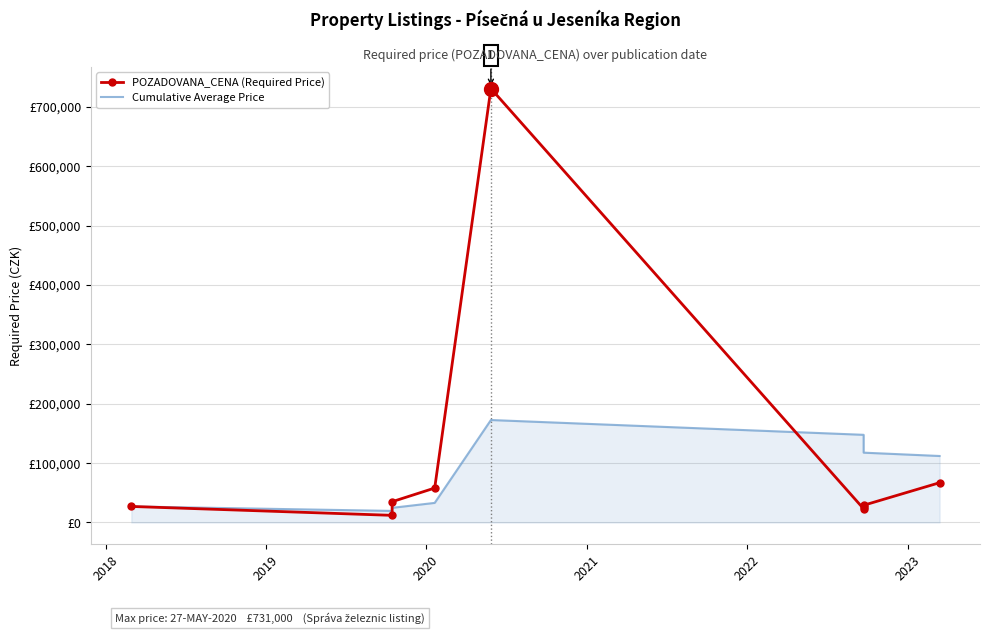

Is the value of Cumulative Average Price at 2019 greater than the value of POZADOVANA_CENA (Required Price) at 2021?

No